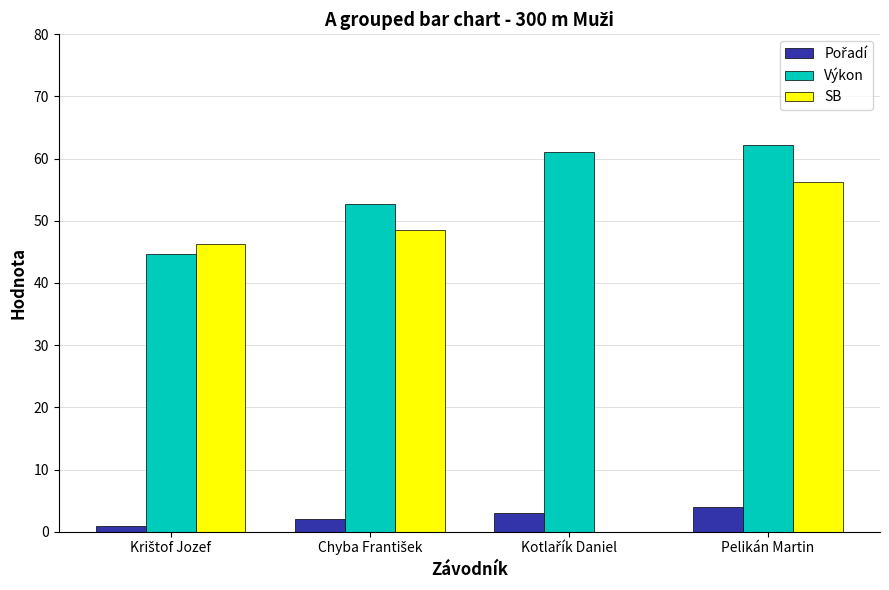

The Výkon series shows 62.2 at Pelikán Martin. True or false?

True